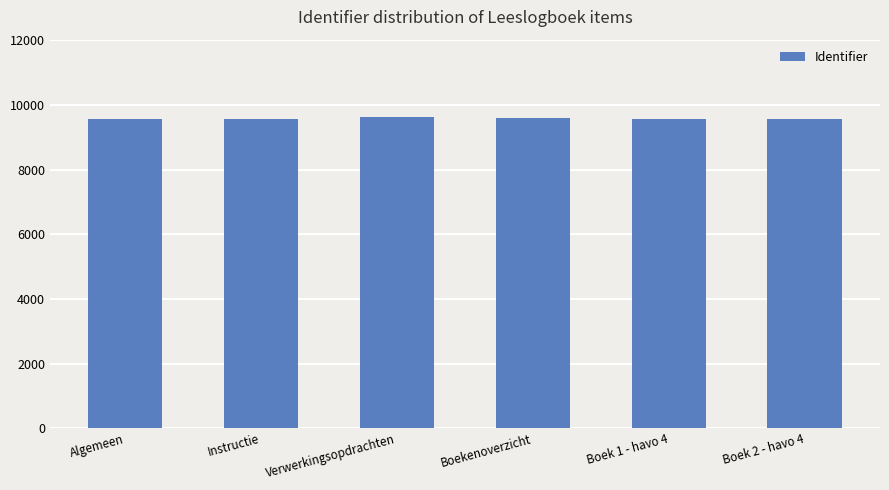

Does the chart contain any negative values?

No